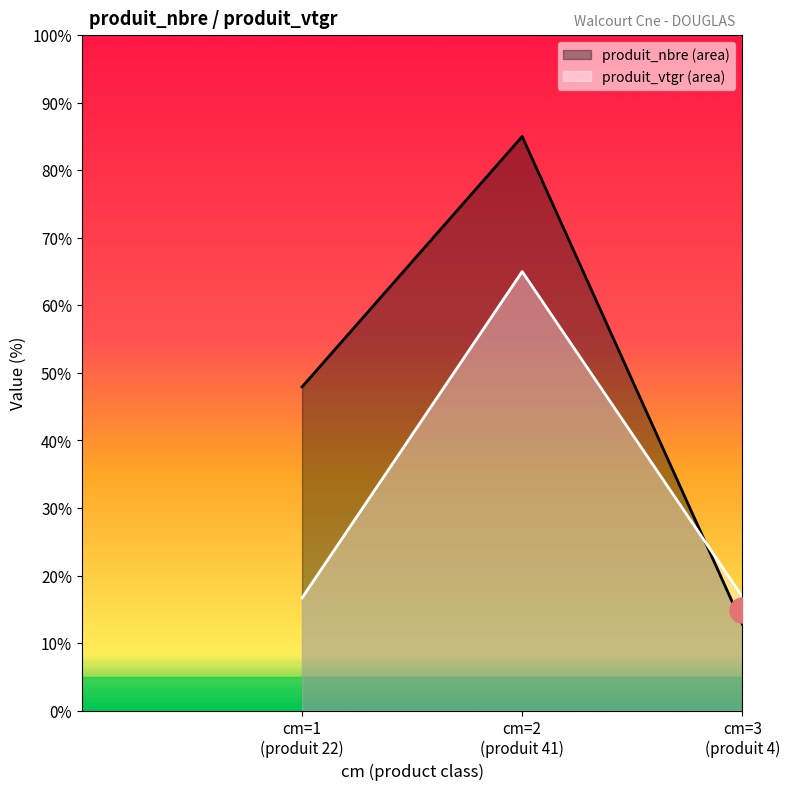

What is the maximum value shown in the chart?

85.0